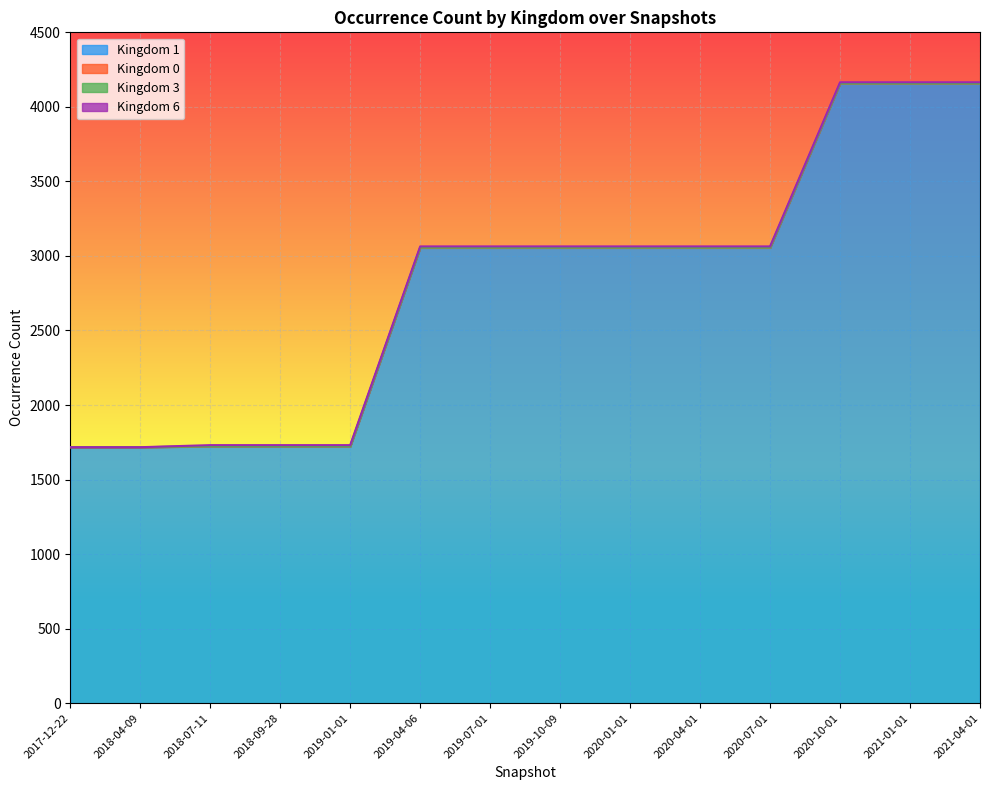

Is it true that Kingdom 0 equals 1 at 2020-07-01?

True